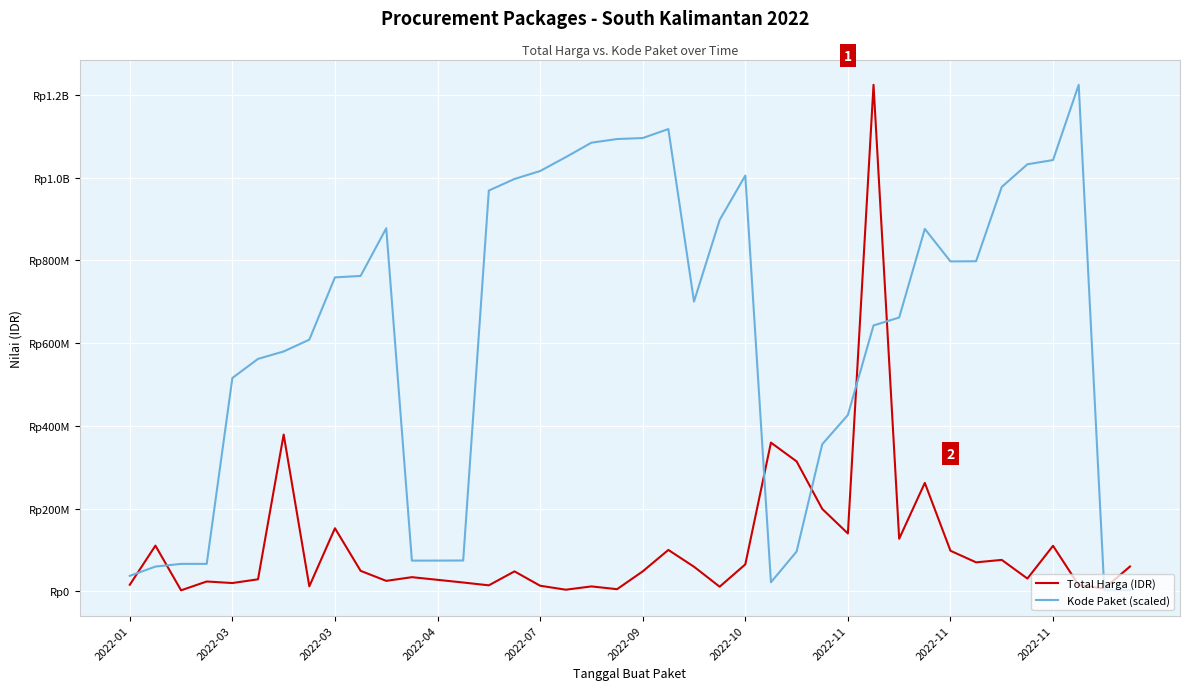

Is this an area chart (filled region under the line)?

No